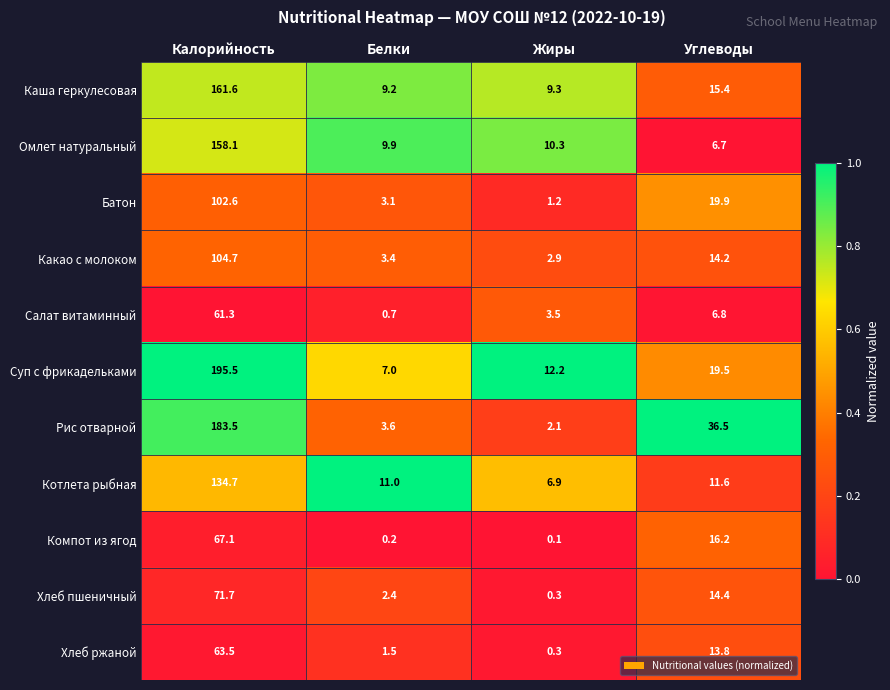

Between Калорийность and Белки, which series saw the biggest shift?

Суп с фрикадельками